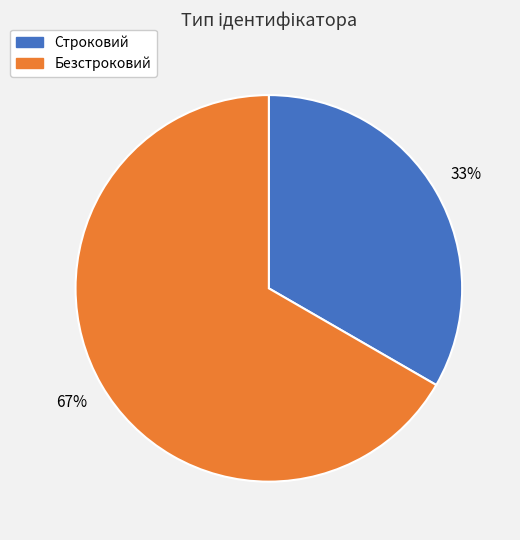

Do Безстроковий and Строковий together represent more than half of the pie?

Yes